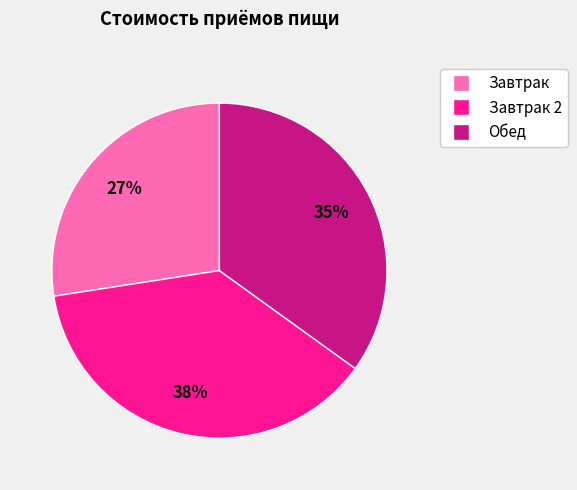

Is there any slice that represents more than half of the pie?

No